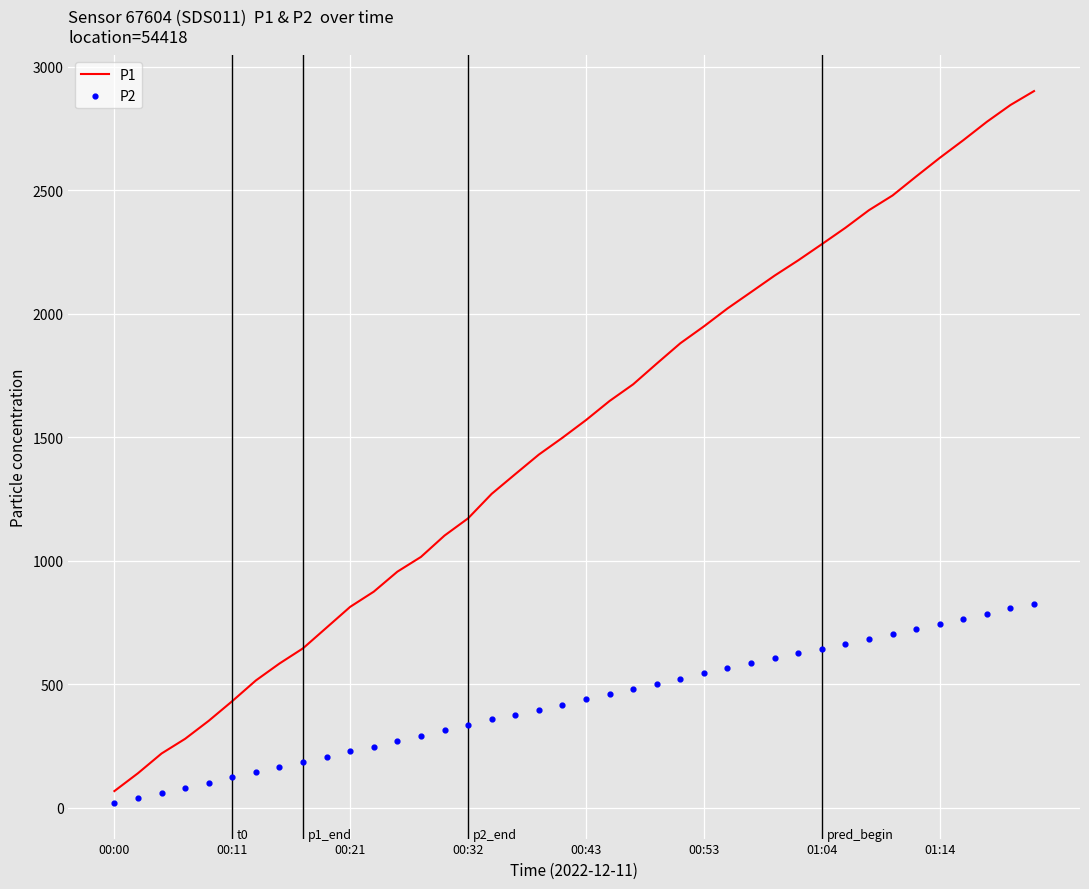

Which series has the widest spread of Y values?

P1